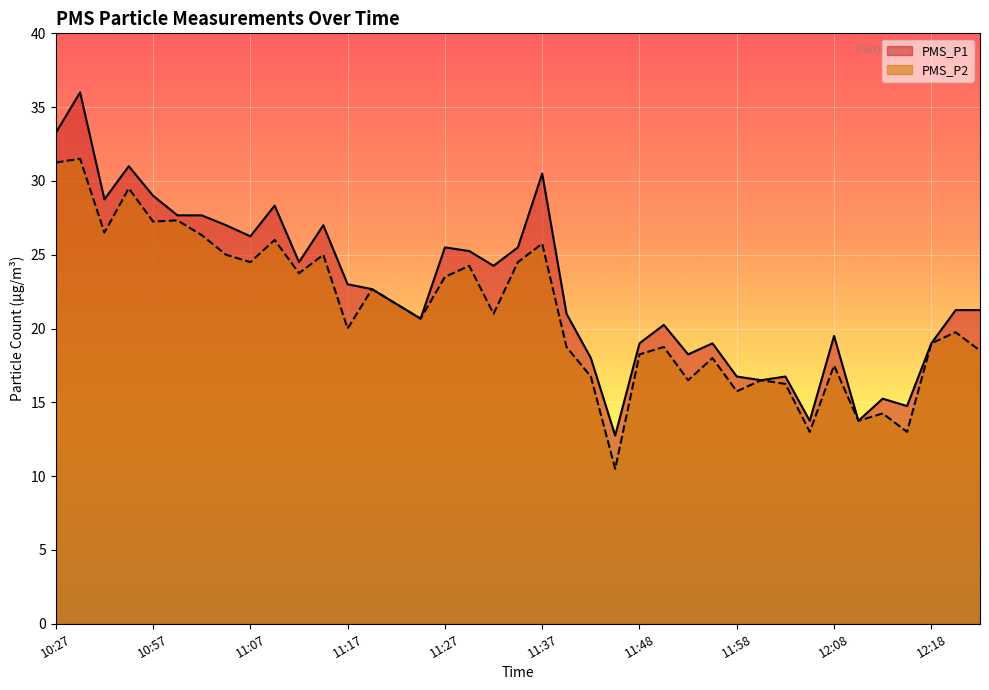

Does the chart display data point markers on the line(s)?

No